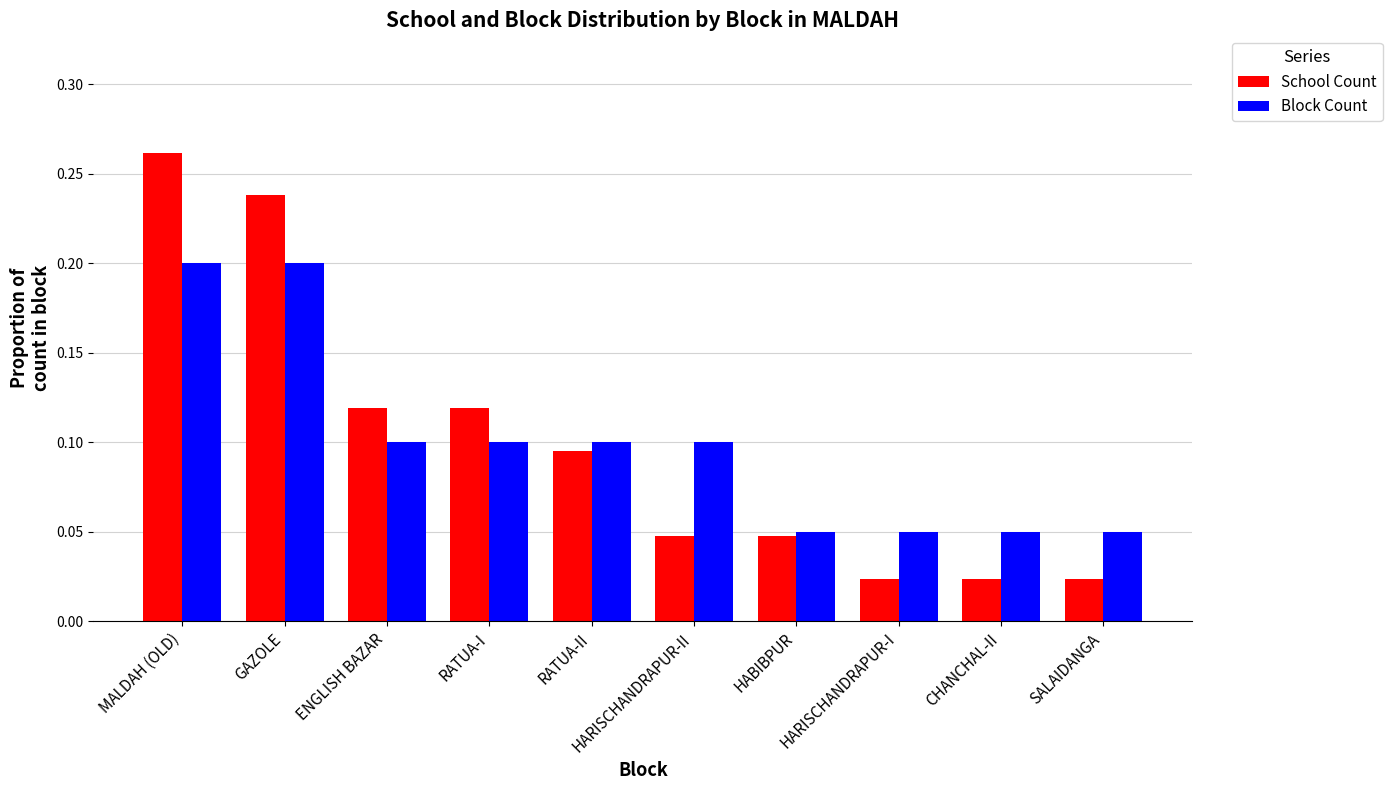

What is the sum of all Block Count values?

1.0